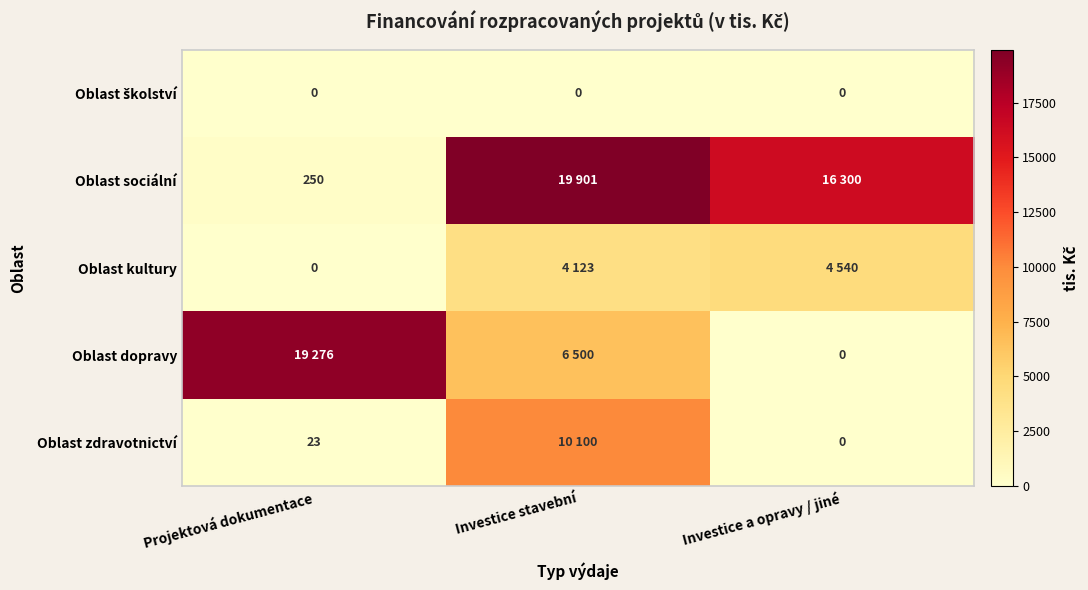

The value of Oblast sociální at Projektová dokumentace is 250. True or false?

True